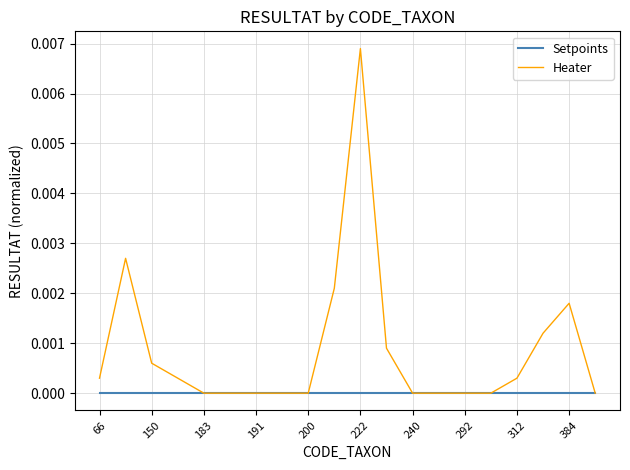

List the series in order of their peak value, highest first.

Heater, Setpoints